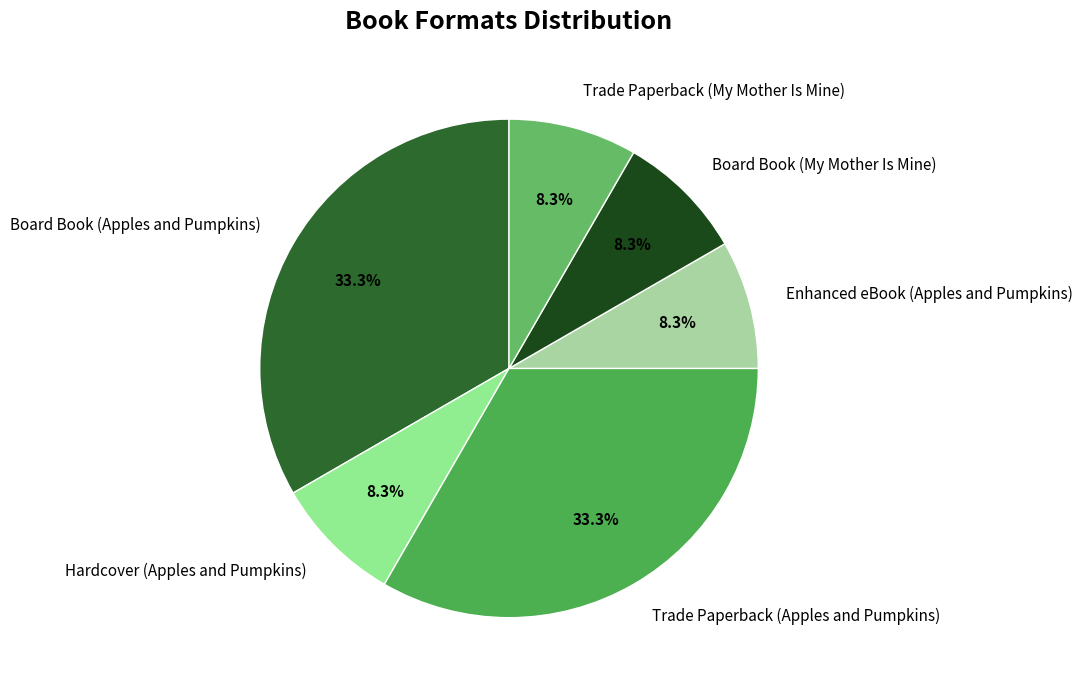

How many segments does this pie chart have?

6